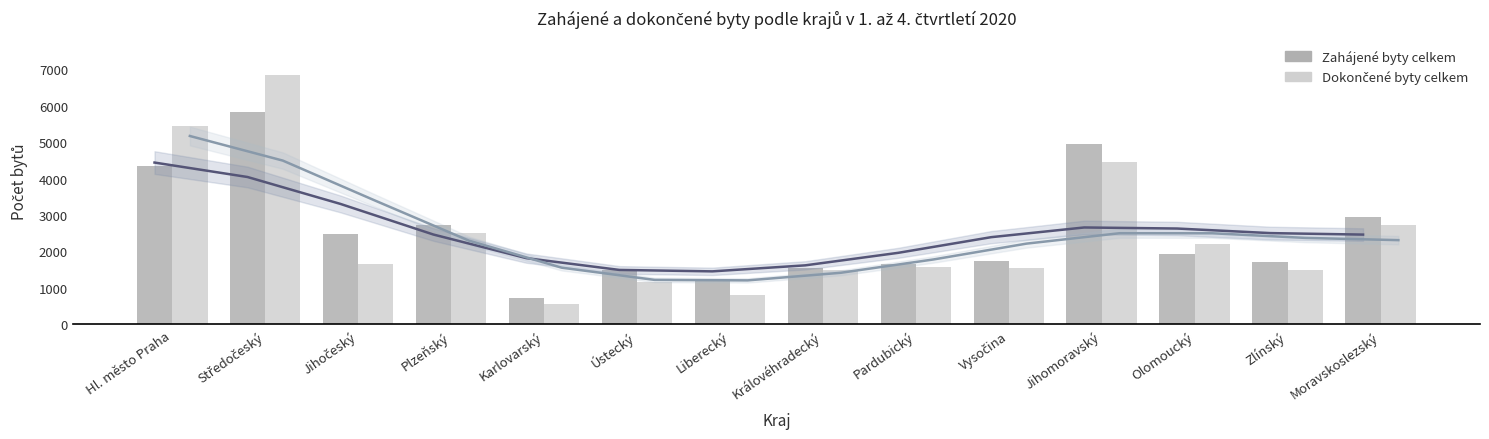

At which label does Dokončené byty celkem reach its peak?

Středočeský